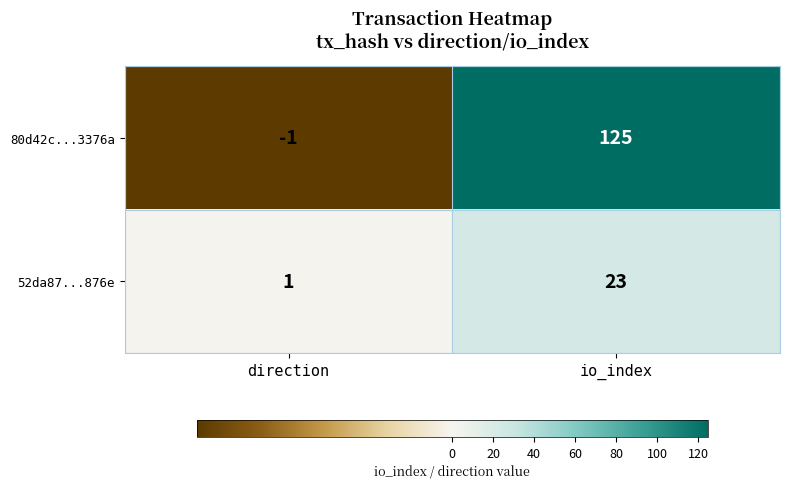

What is the average value of the 52da87...876e series?

12